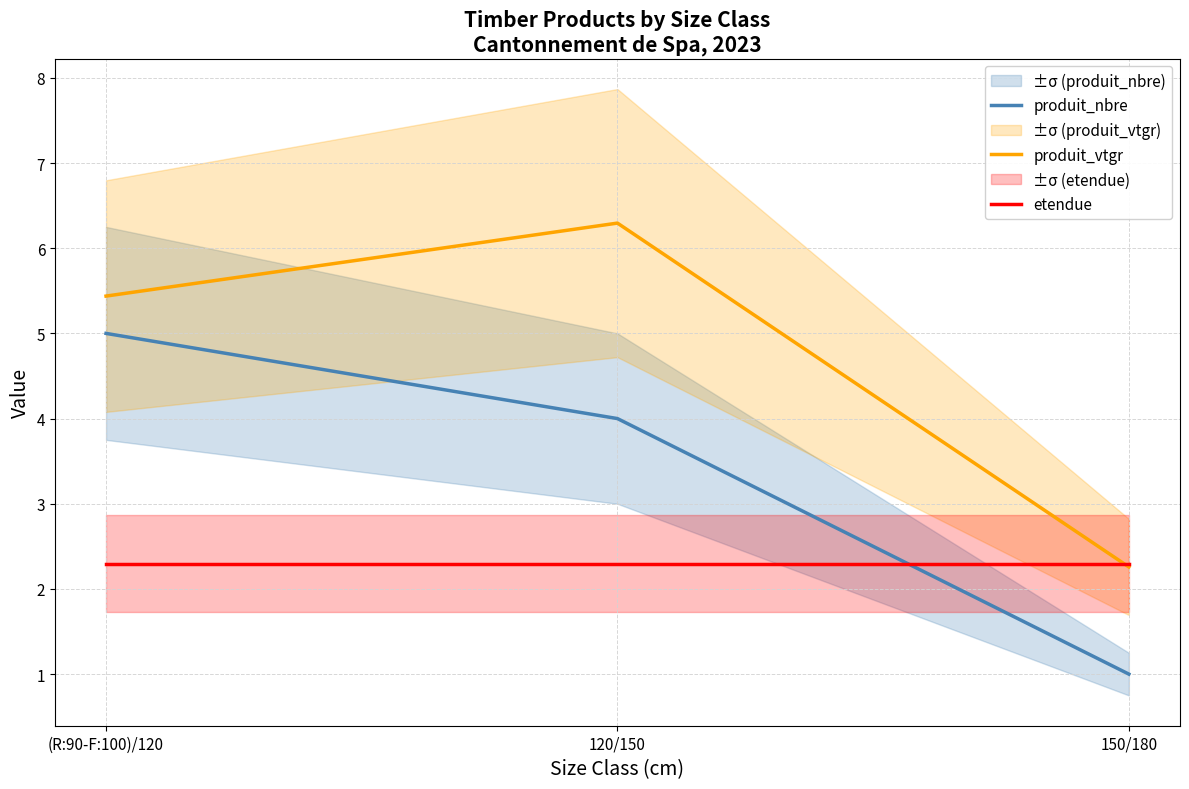

At which label is produit_vtgr closest to 4?

(R:90-F:100)/120